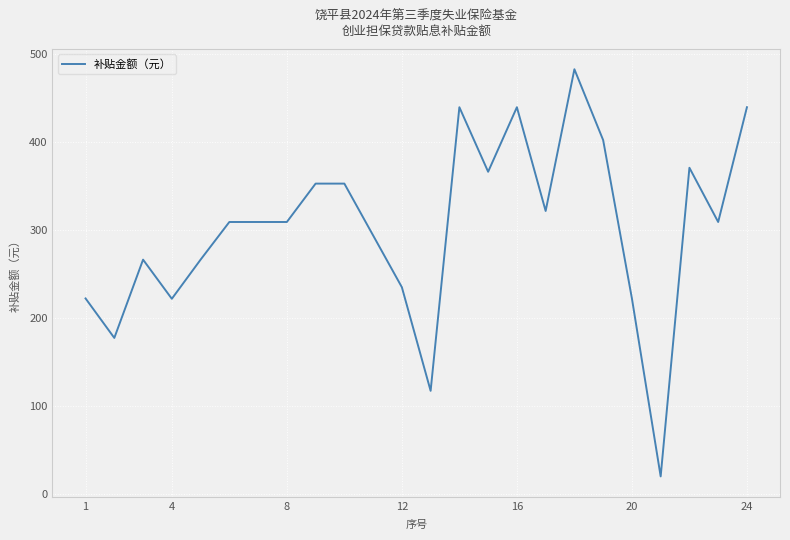

What is the smallest value displayed?

20.4